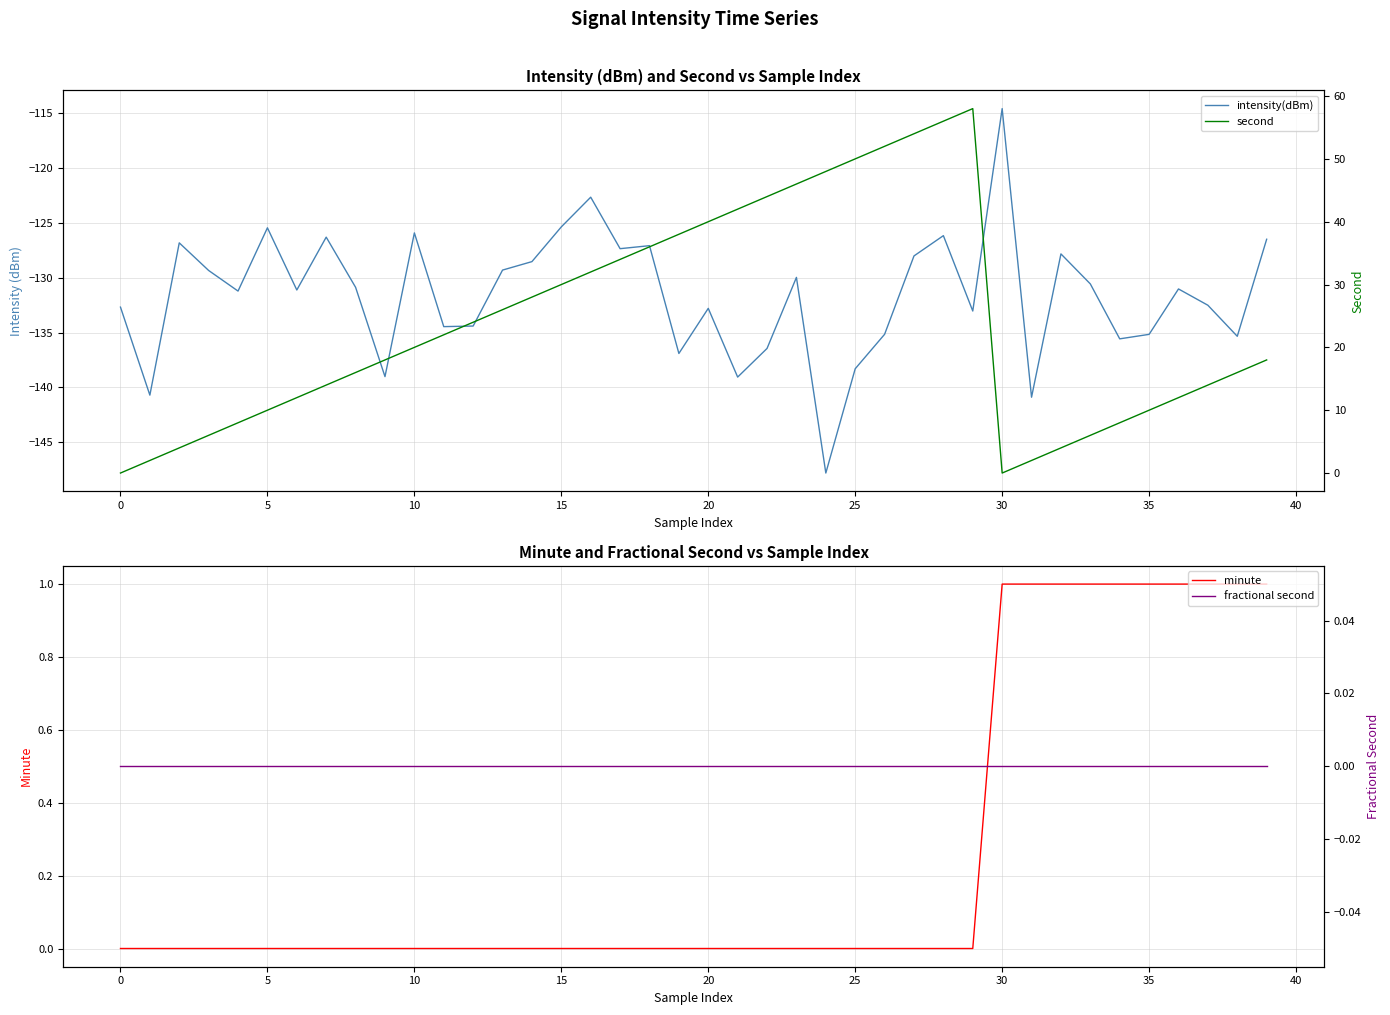

How many lines are shown in the chart?

4